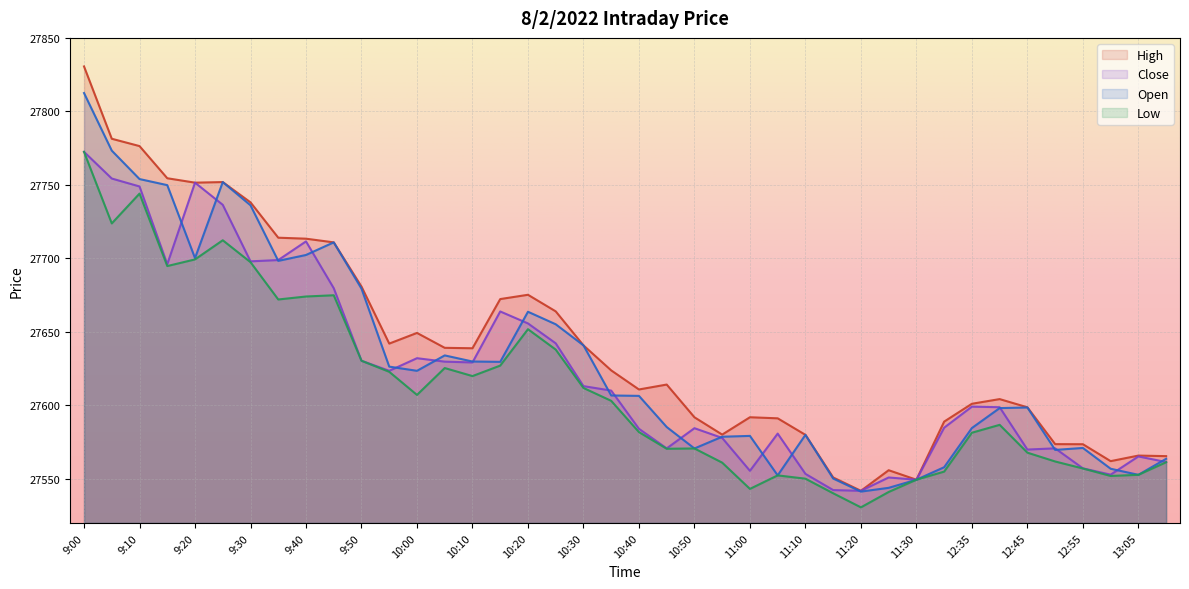

What is the difference between the highest and lowest values at 10:50?

21.2